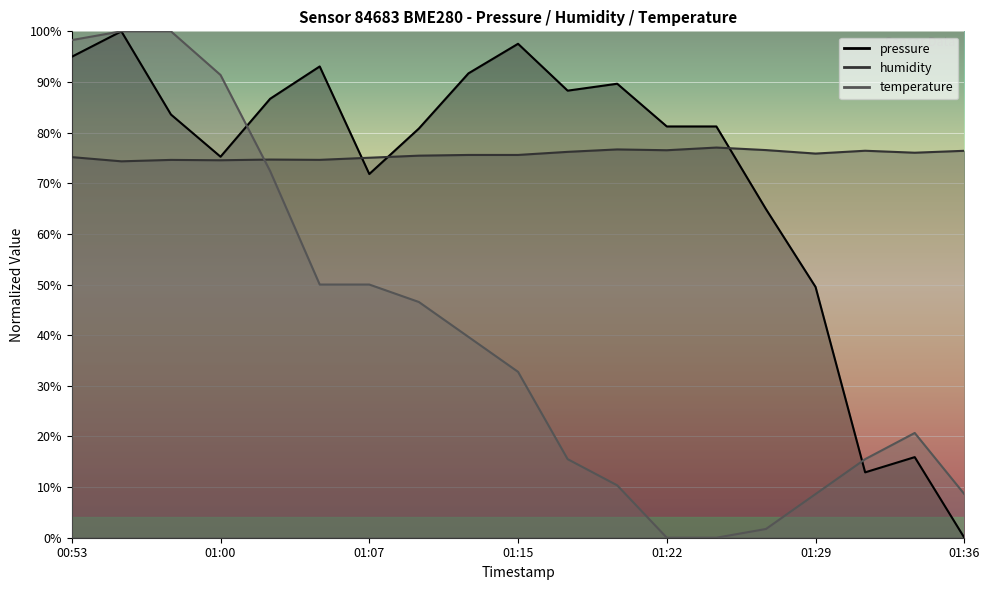

Rank the series by their maximum value, from lowest to highest.

humidity, pressure, temperature